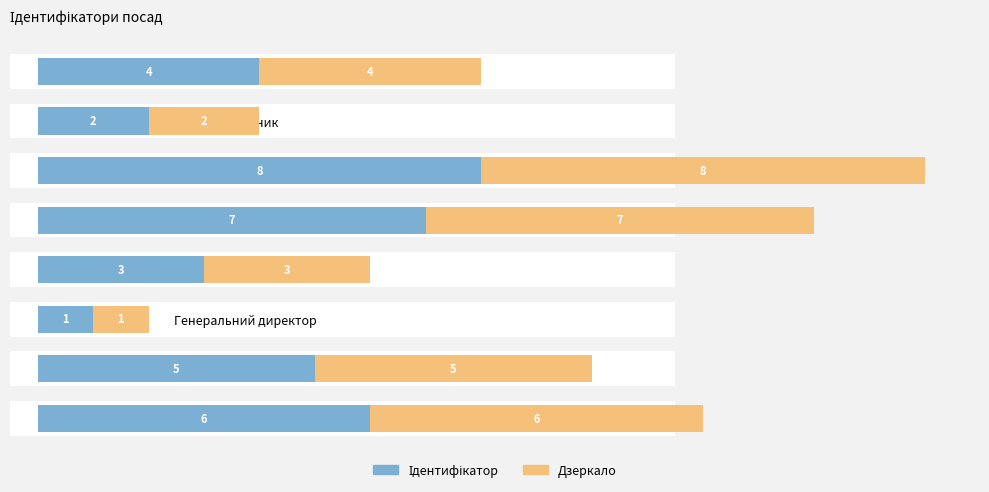

What is the minimum value shown in the chart?

1